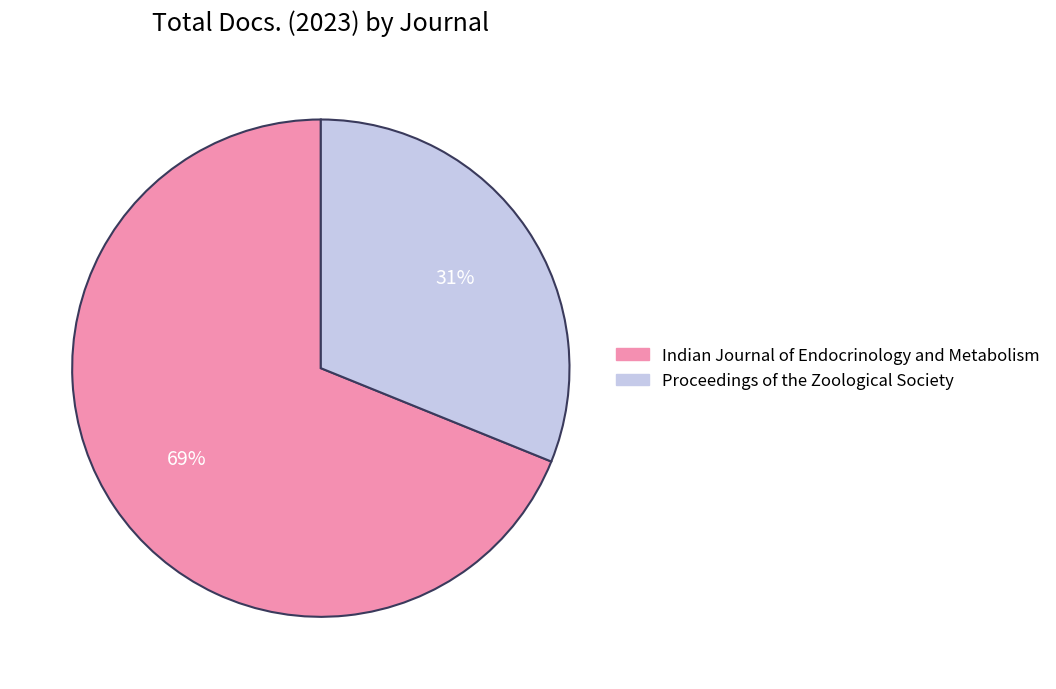

True or false: Indian Journal of Endocrinology and Metabolism accounts for 82% of the total.

False